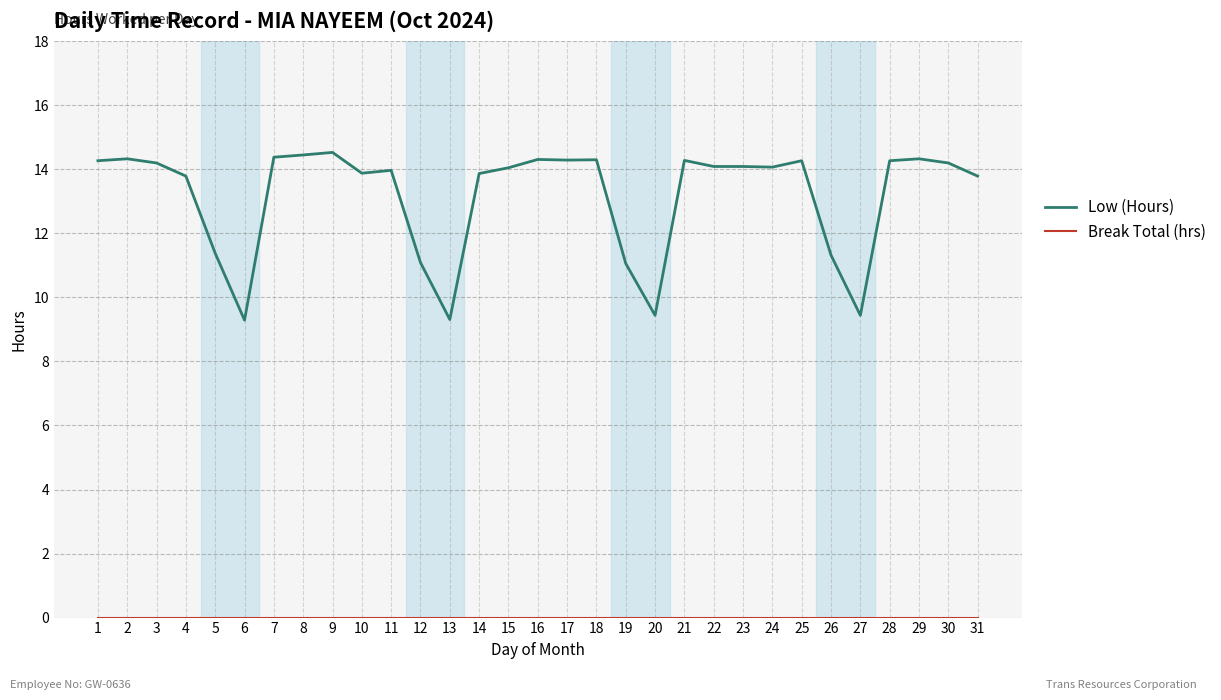

What is the spread (max minus min) of values at 7?

14.4